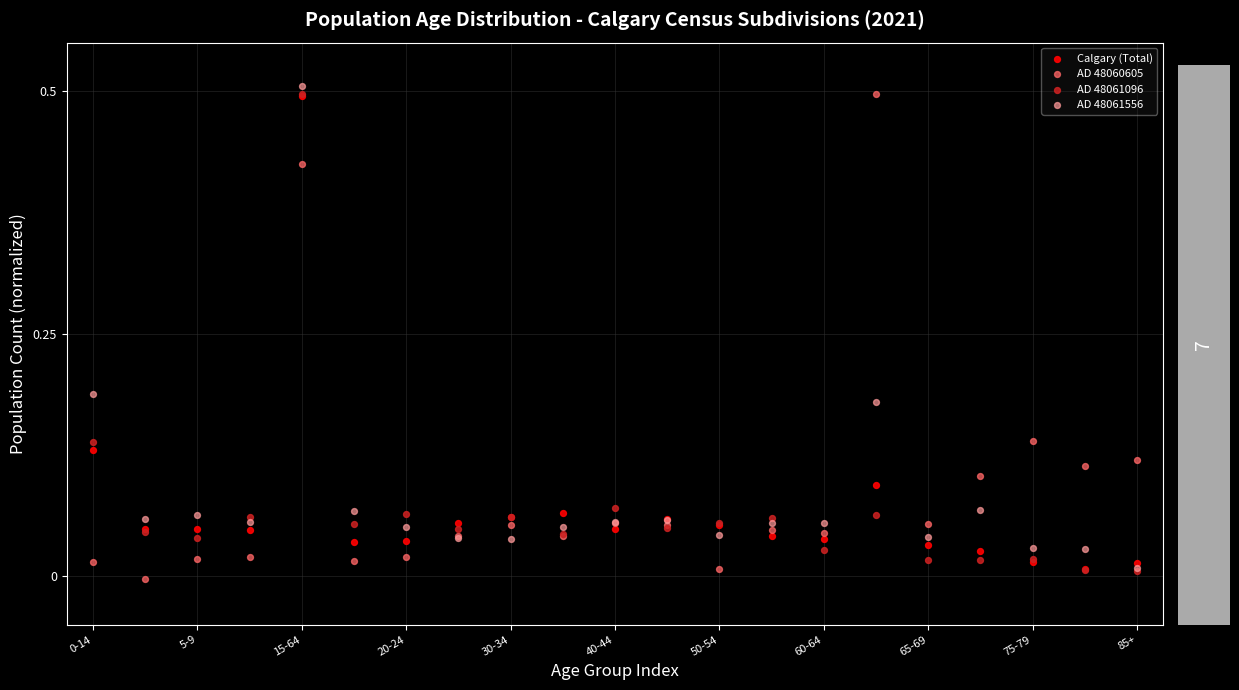

What are all the series names shown in the legend?

Calgary (Total), AD 48060605, AD 48061096, AD 48061556